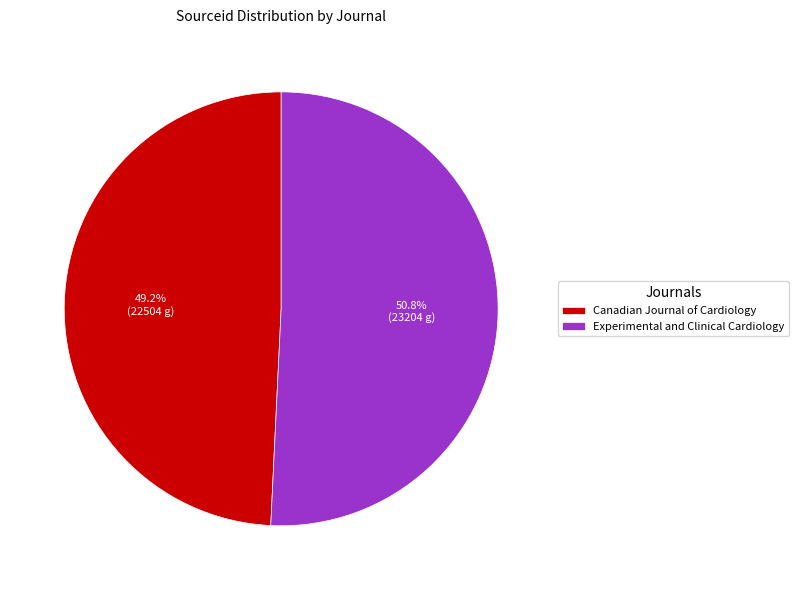

The Experimental and Clinical Cardiology slice represents 51% of the pie. True or false?

True